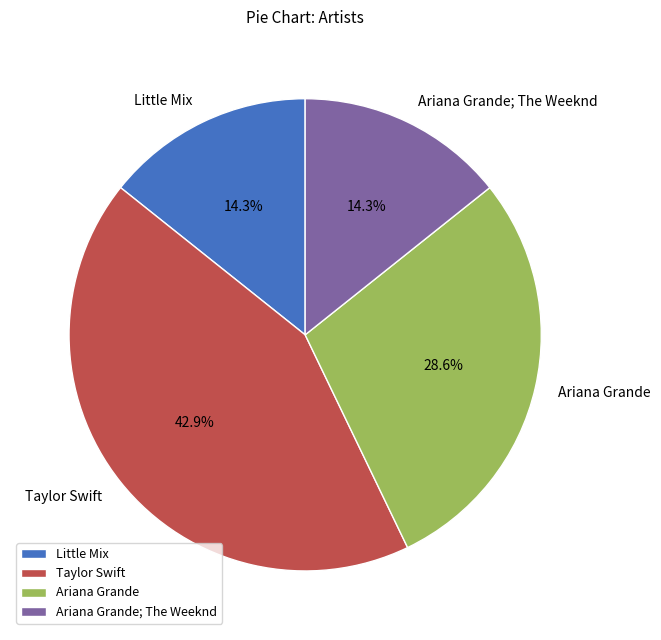

How many segments does this pie chart have?

4